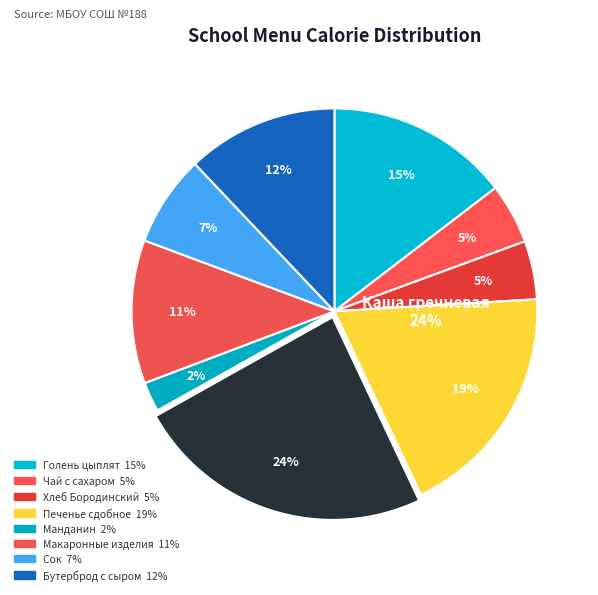

To the nearest percent, what portion does Каша гречневая represent?

24%